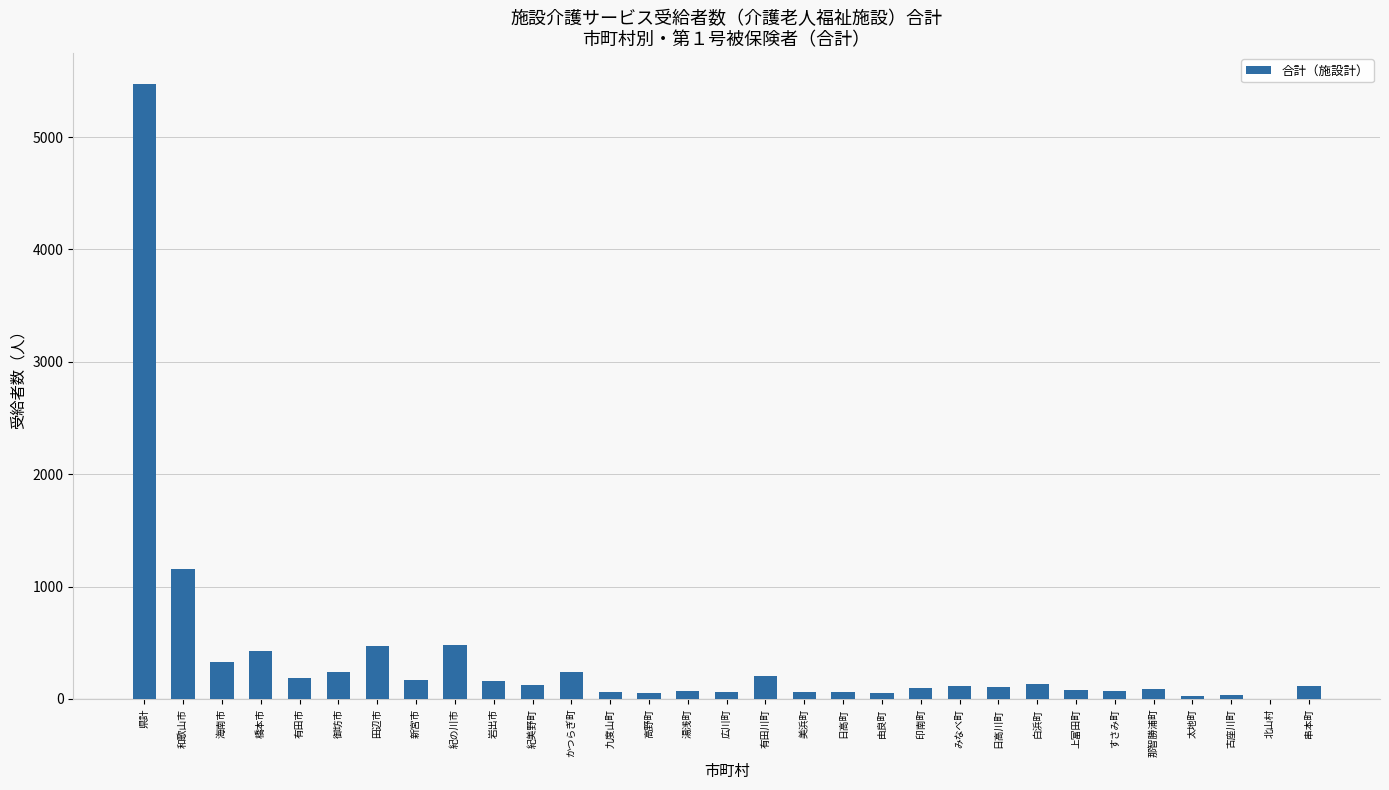

What is the change in value from 橋本市 to 有田市?

-239